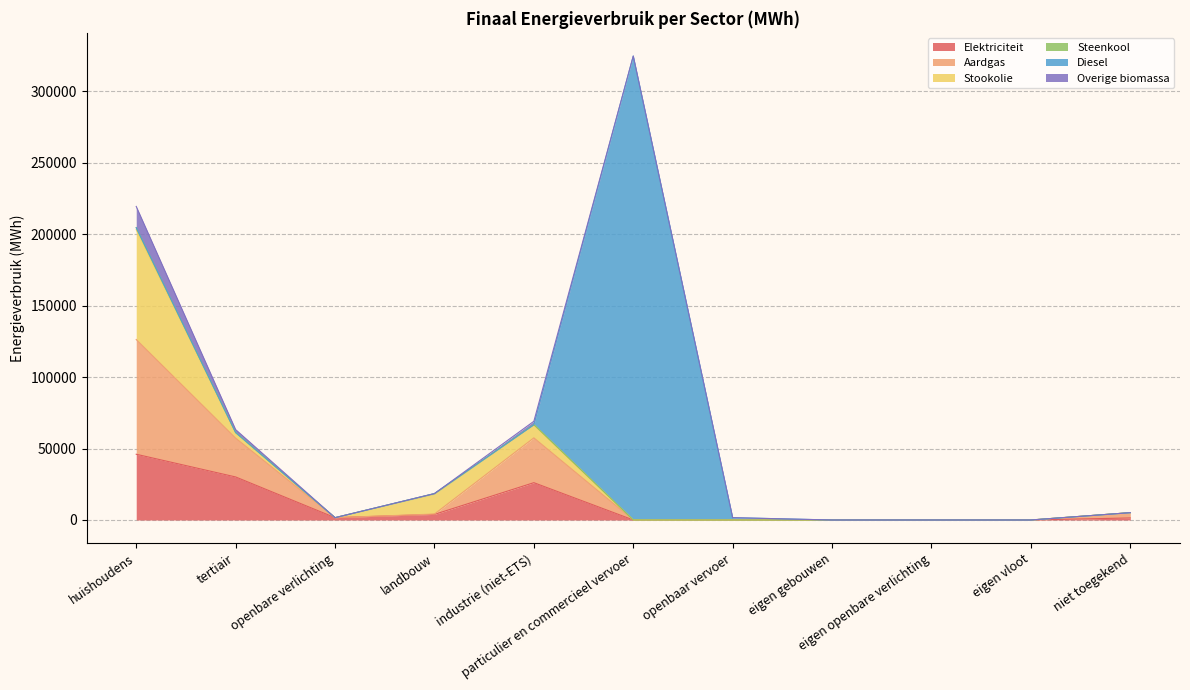

True or false: Steenkool has a value of -588.6 at particulier en commercieel vervoer.

False